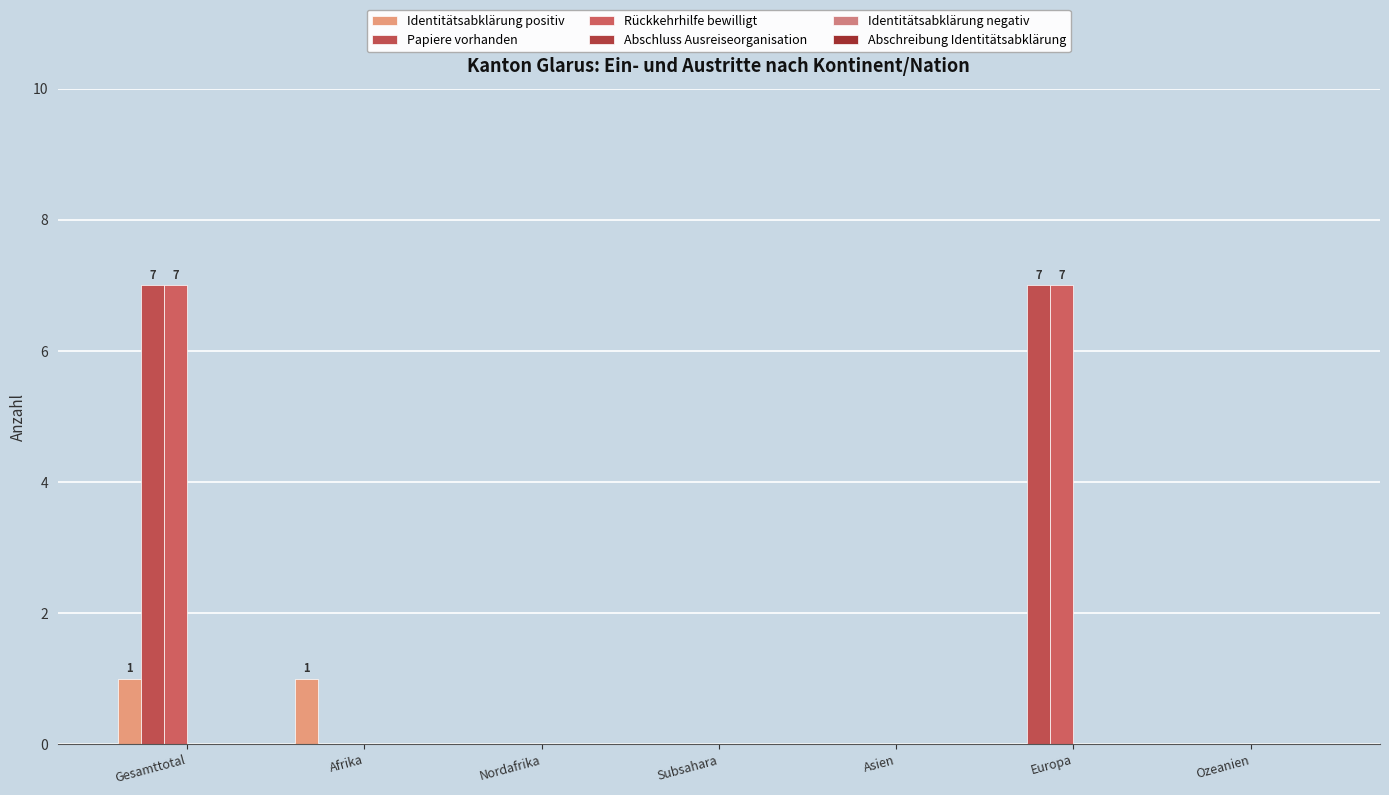

Does the chart contain stacked bars?

No